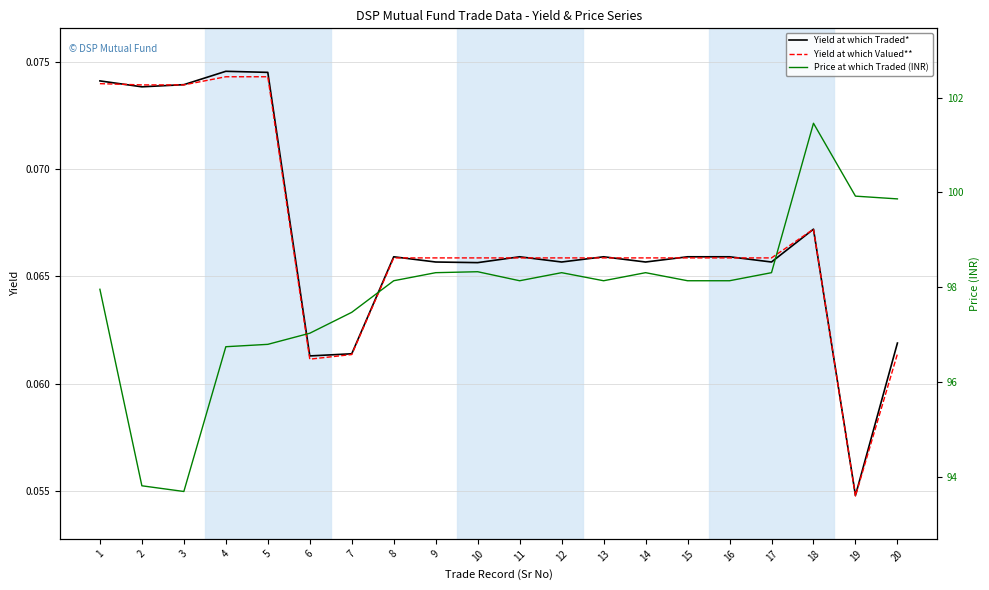

Reading left to right, extract all data points from this chart.

Yield at which Traded*: 0.1	0.1	0.1	0.1	0.1	0.1	0.1	0.1	0.1	0.1	0.1	0.1	0.1	0.1	0.1	0.1	0.1	0.1	0.1	0.1
Yield at which Valued**: 0.1	0.1	0.1	0.1	0.1	0.1	0.1	0.1	0.1	0.1	0.1	0.1	0.1	0.1	0.1	0.1	0.1	0.1	0.1	0.1
Price at which Traded (INR): 98.0	93.8	93.7	96.8	96.8	97.0	97.5	98.1	98.3	98.3	98.1	98.3	98.1	98.3	98.1	98.1	98.3	101.5	99.9	99.9